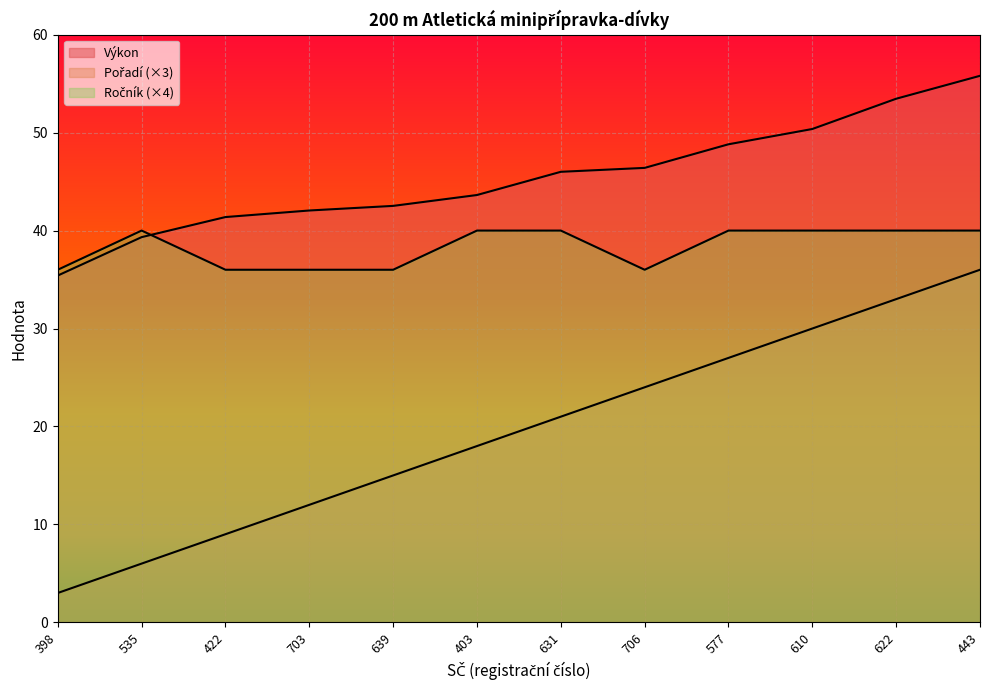

At which label does Pořadí reach its minimum?

398